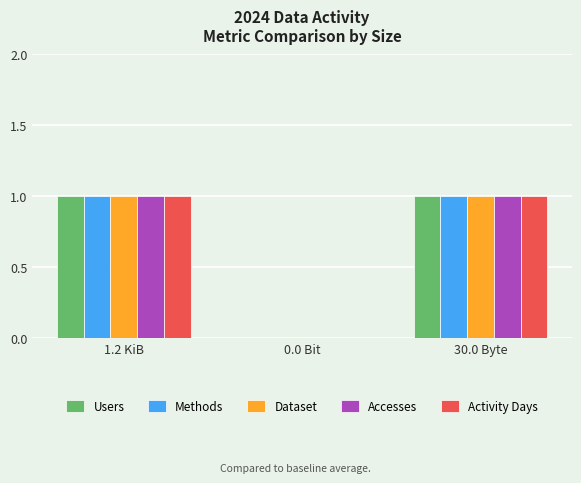

Is it true that Accesses equals 1 at 30.0 Byte?

True